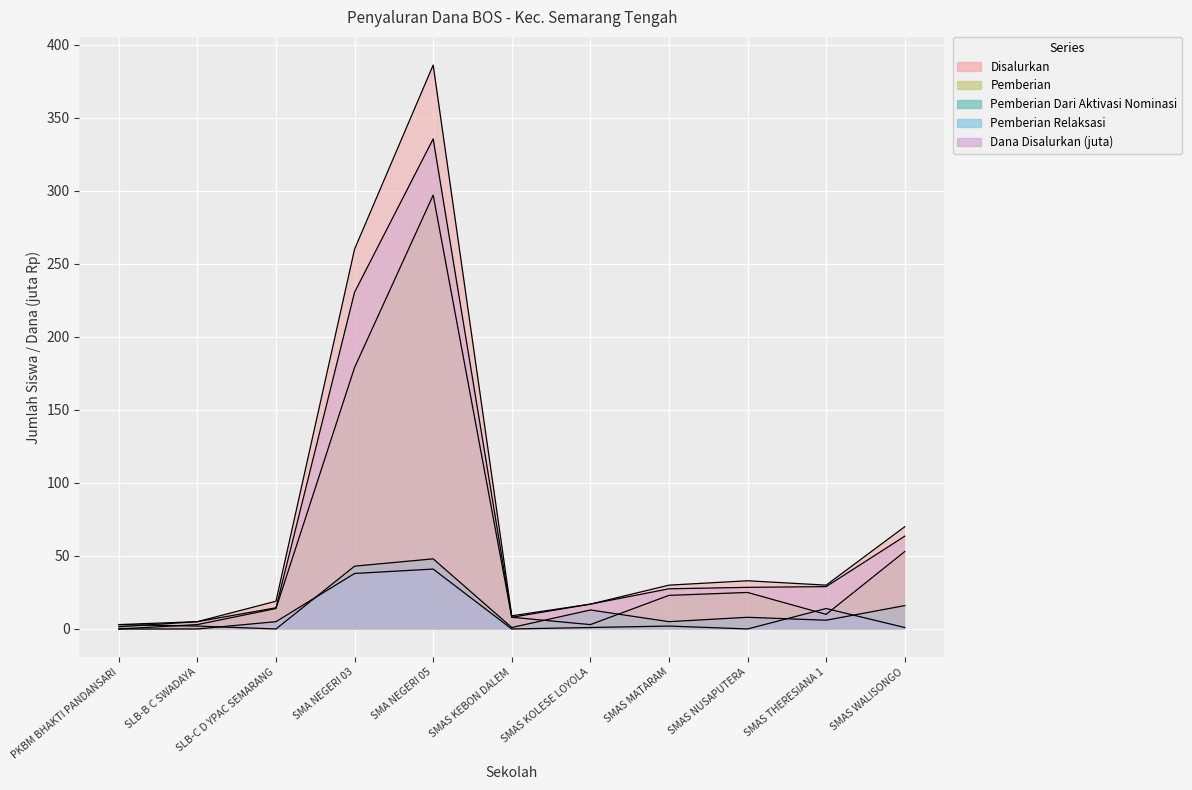

What is the label of the 9th point from the left?

SMAS NUSAPUTERA